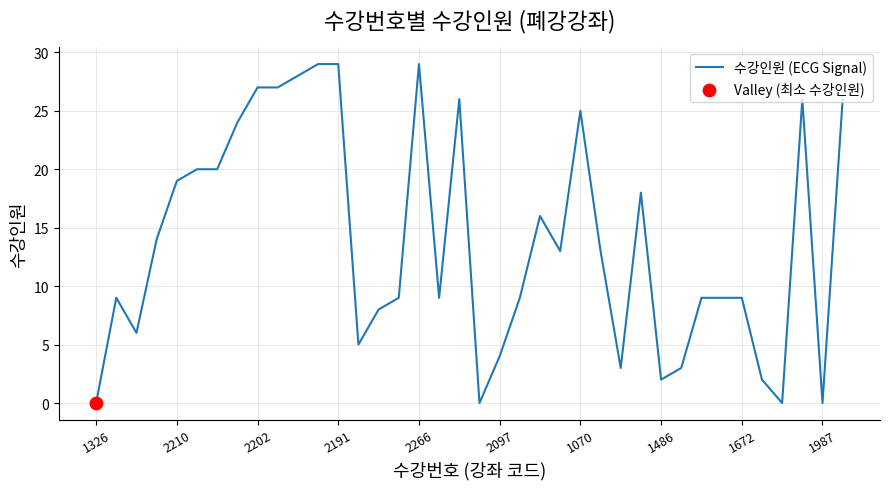

What is the maximum value shown in the chart?

29